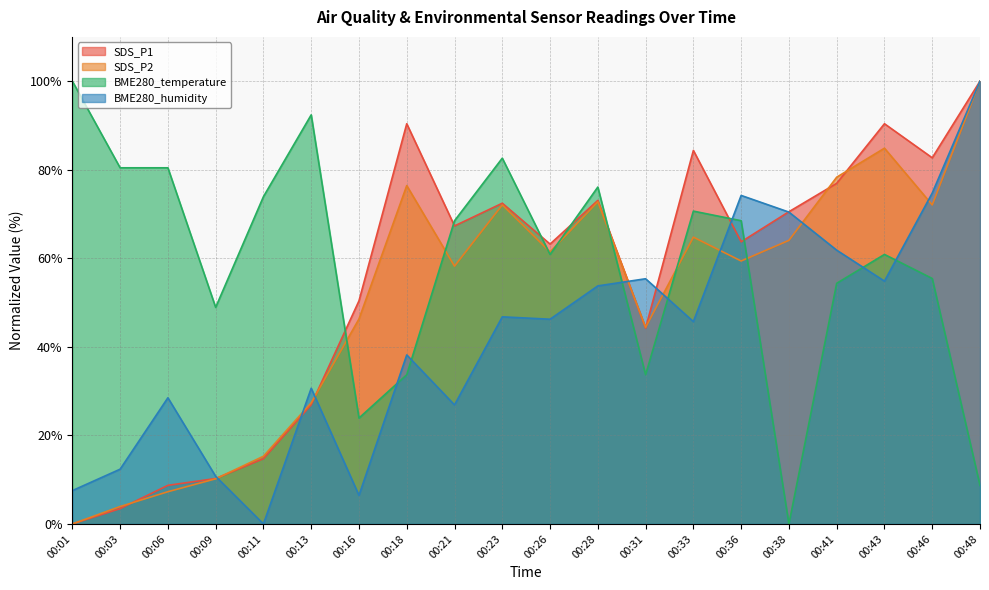

True or false: BME280_temperature and SDS_P2 cross at least once.

True